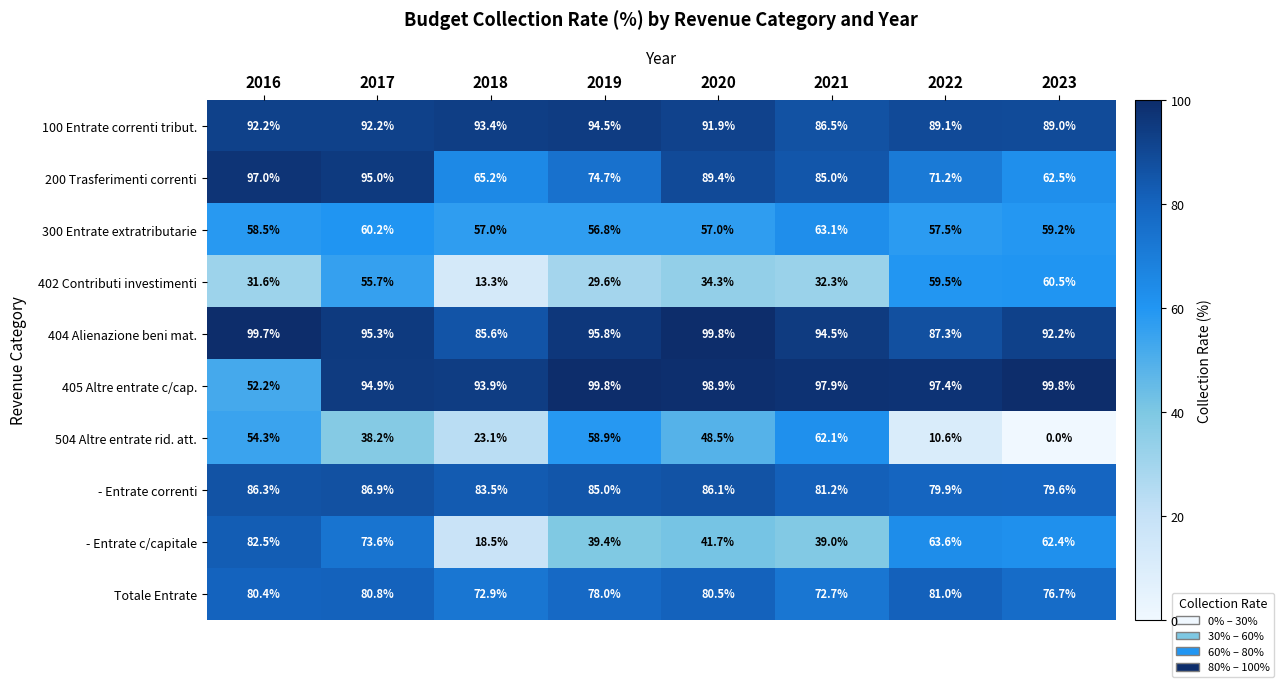

Is it true that 100 Entrate correnti tribut. equals 89.1 at 2022?

True